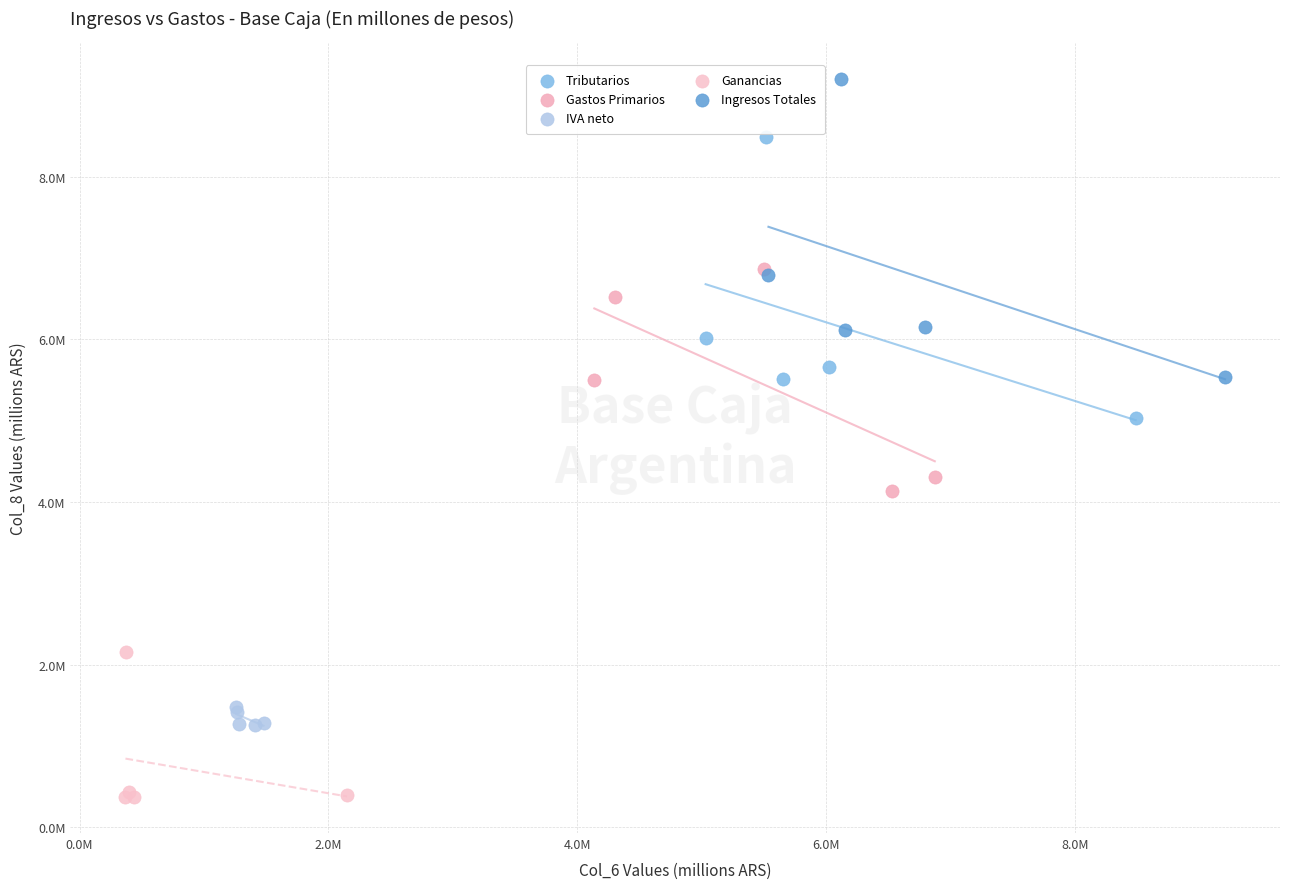

Which series has the widest spread of Y values?

Ingresos Totales